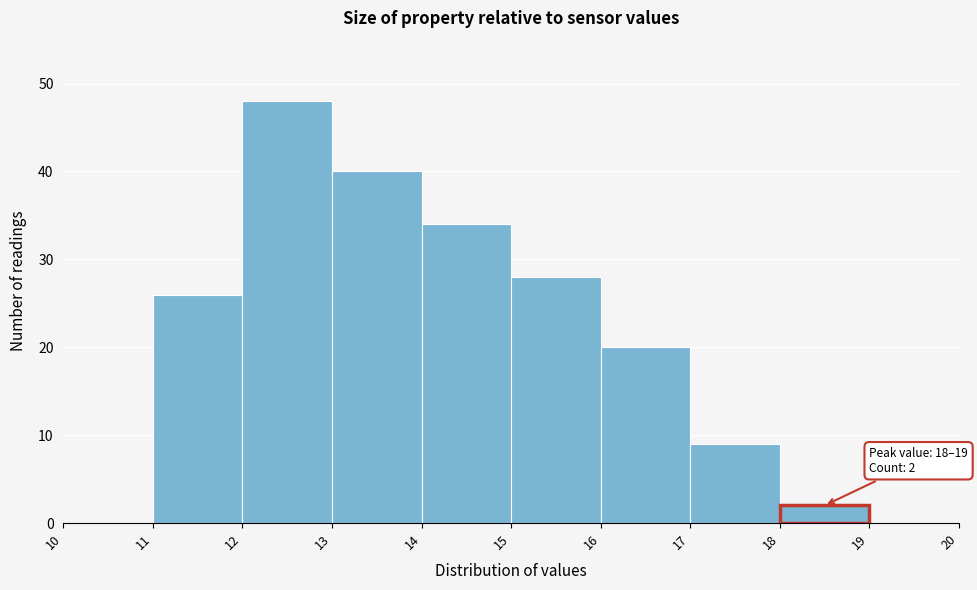

Over which range of the x-axis is the bar tallest?

12 to 13